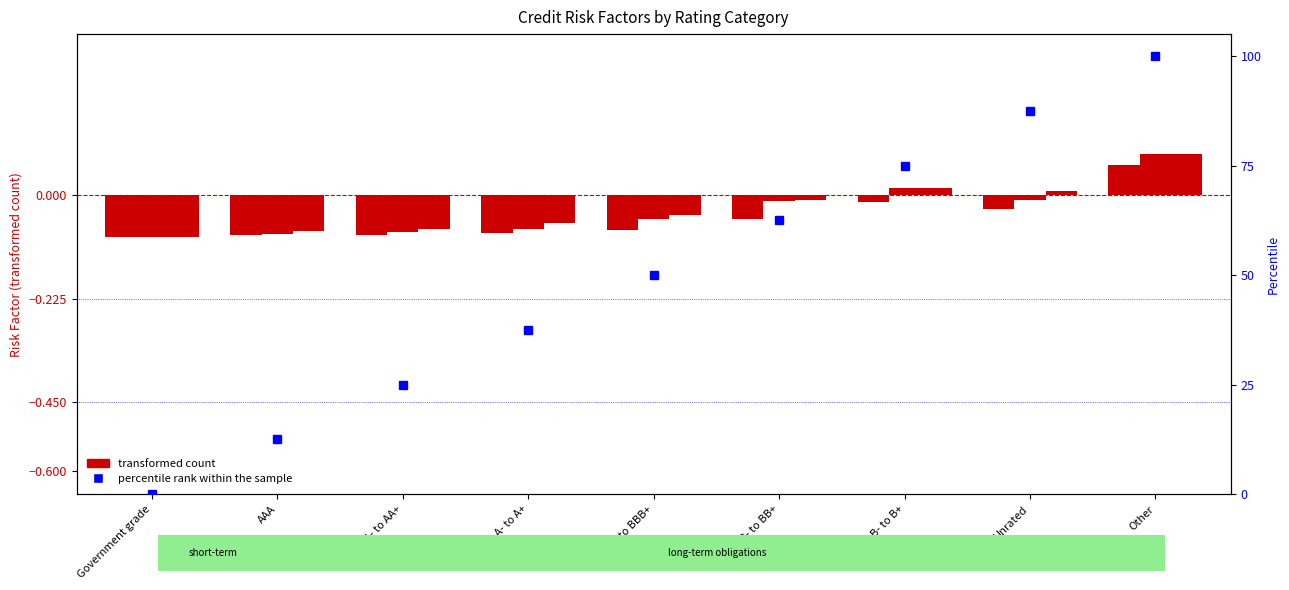

List the series in order of their peak value, lowest first.

transformed count, percentile rank within the sample